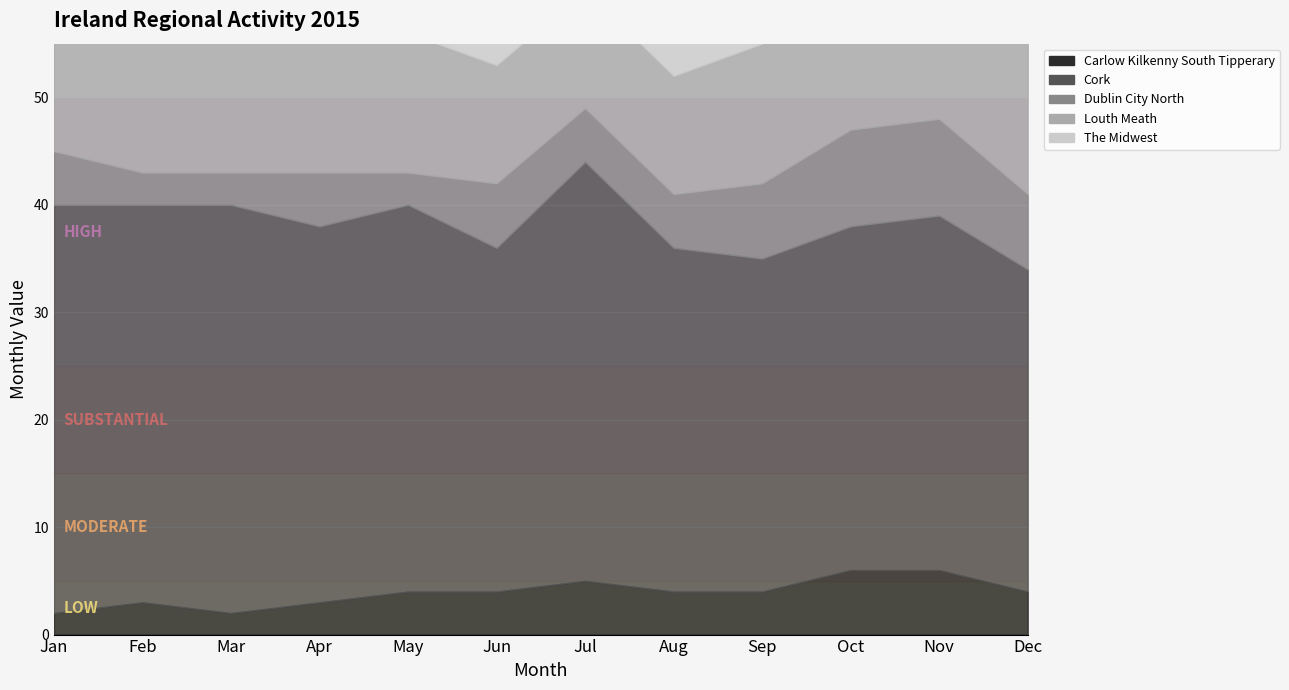

How many data points in Louth Meath are less than 13?

4